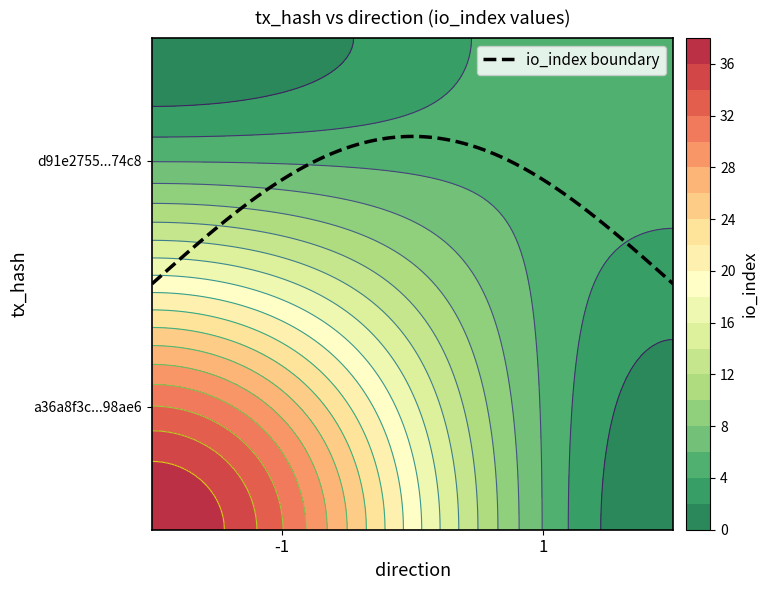

Which series has the widest spread of values?

a36a8f3c67aee8a4d6ee54e9f12b08bcc298ae6